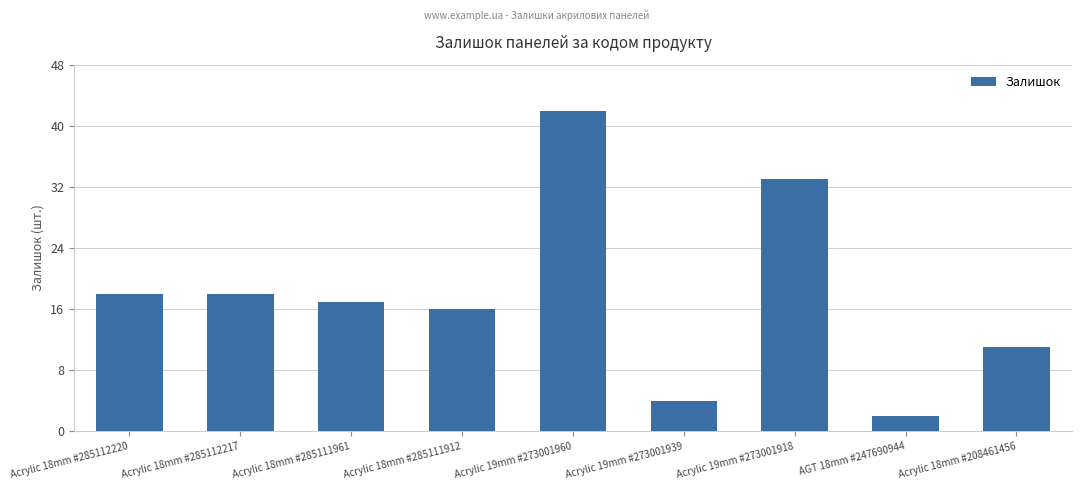

Which category has the highest value across all series?

Acrylic 19mm #273001960